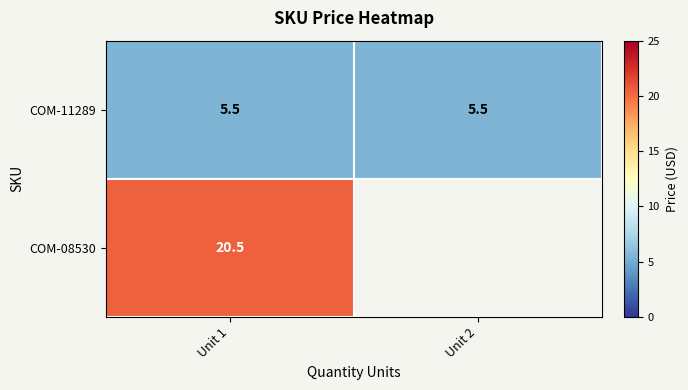

How many distinct data groups are displayed?

2